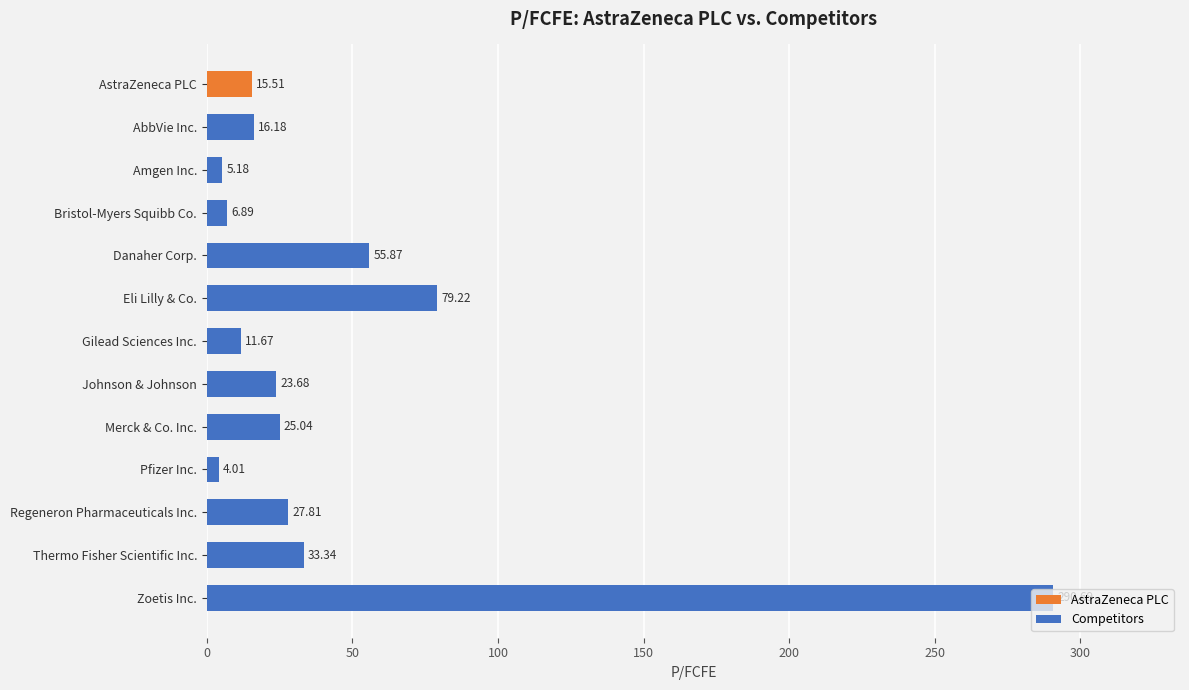

Which has a higher value, Thermo Fisher Scientific Inc. or AstraZeneca PLC?

Thermo Fisher Scientific Inc.